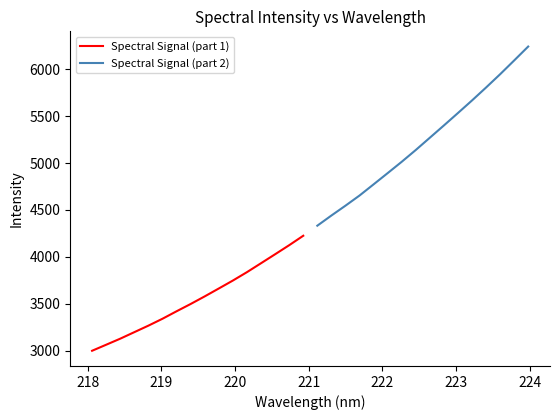

True or false: Spectral Signal (part 2) and Spectral Signal (part 1) intersect in this chart.

False